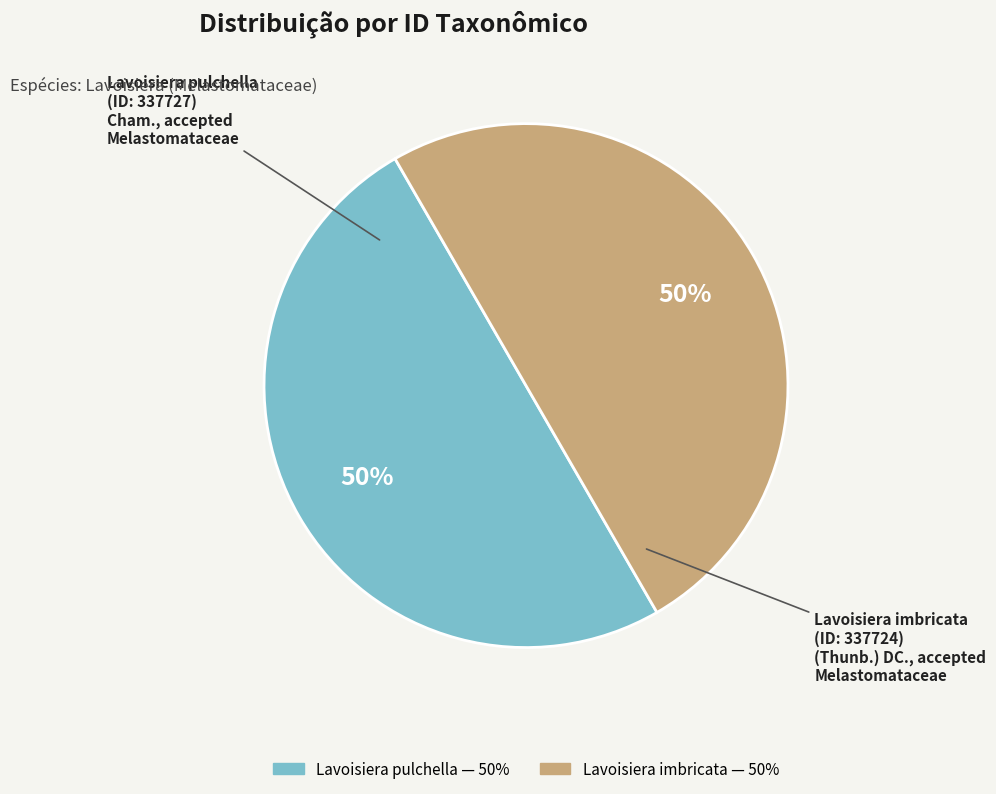

To the nearest percent, what is the average slice percentage?

50%